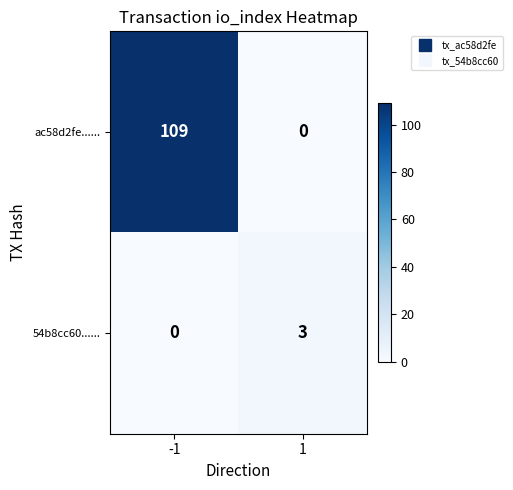

Which series has the largest range (max minus min)?

ac58d2fe......